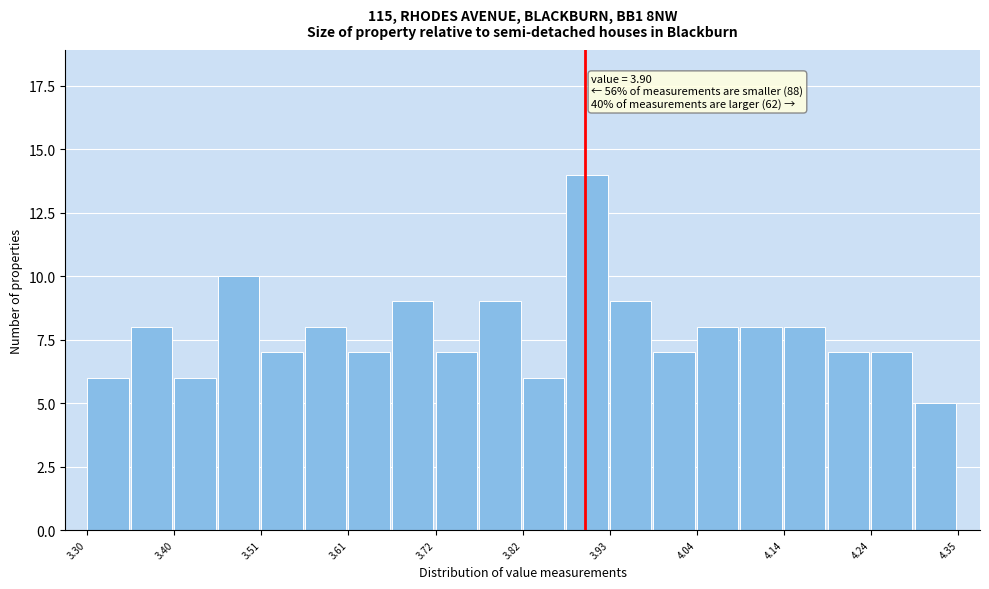

Read against the x-axis, roughly where is the centre of the tallest bar?

3.90